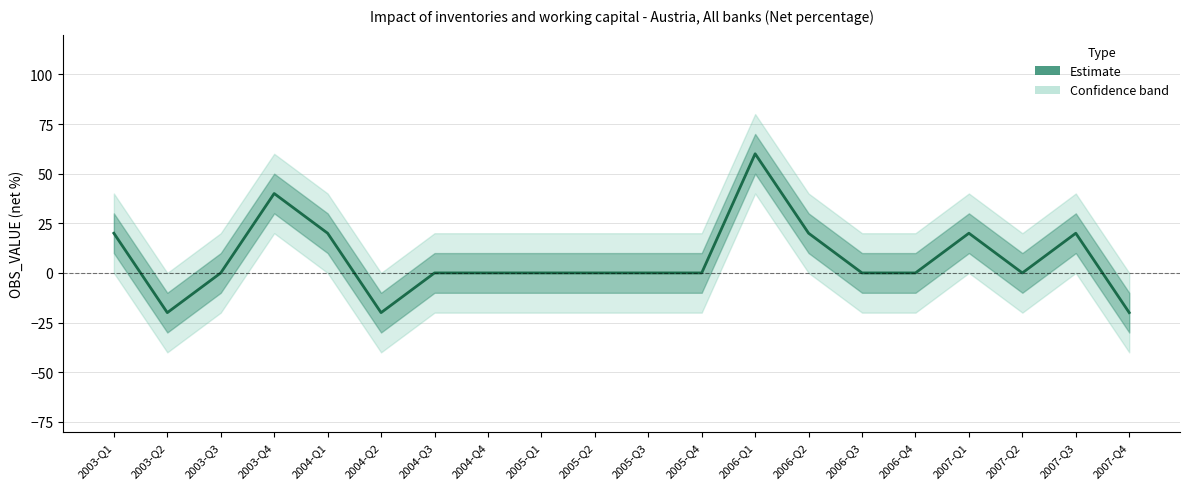

What is the difference between the maximum and minimum values?

80